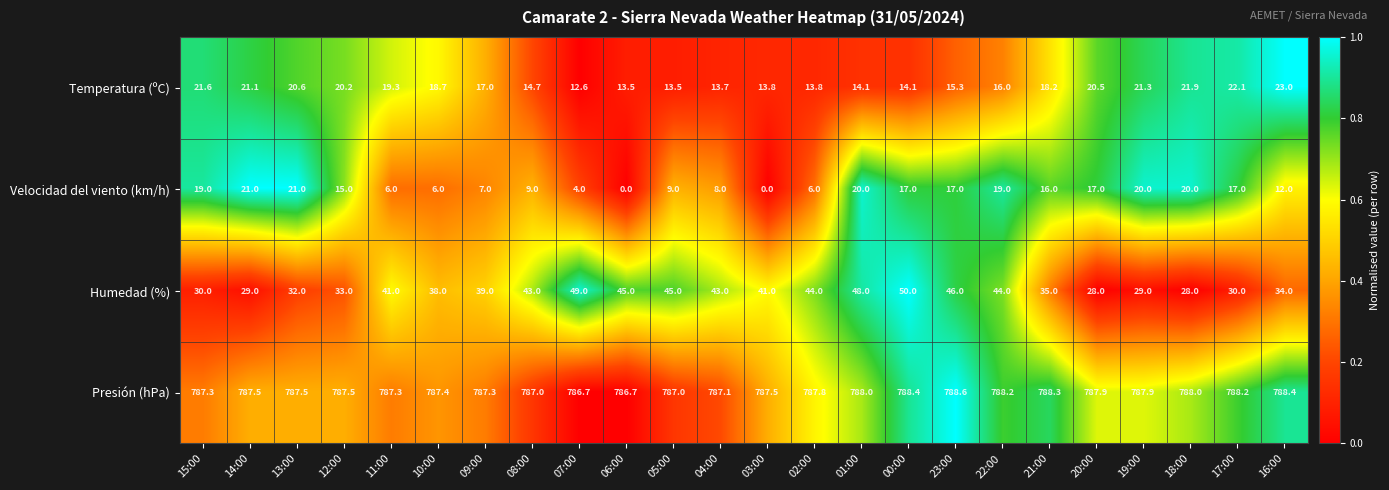

How many data points does each series have?

24